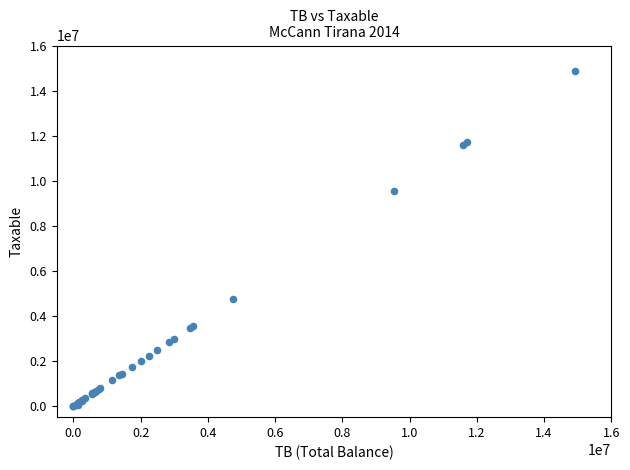

What Y value in the scatter plot is closest to 7443929?

9536057.6